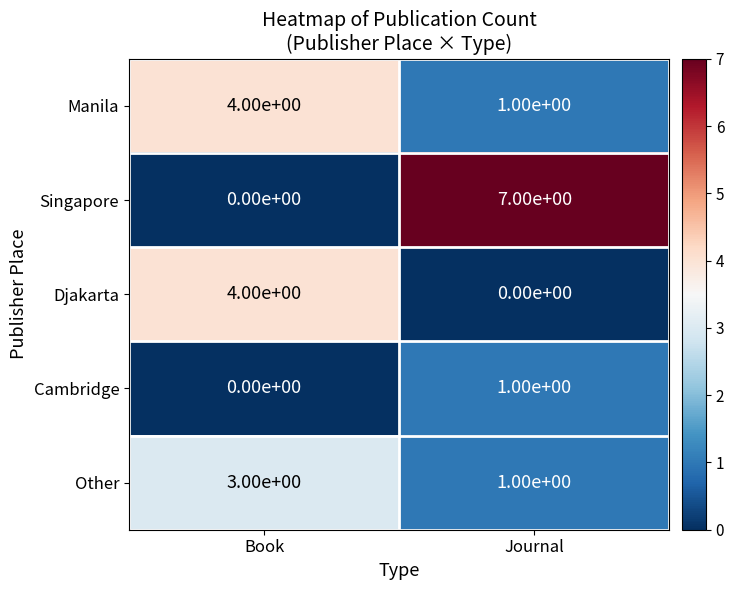

At which category is the sum across all series the highest?

Book